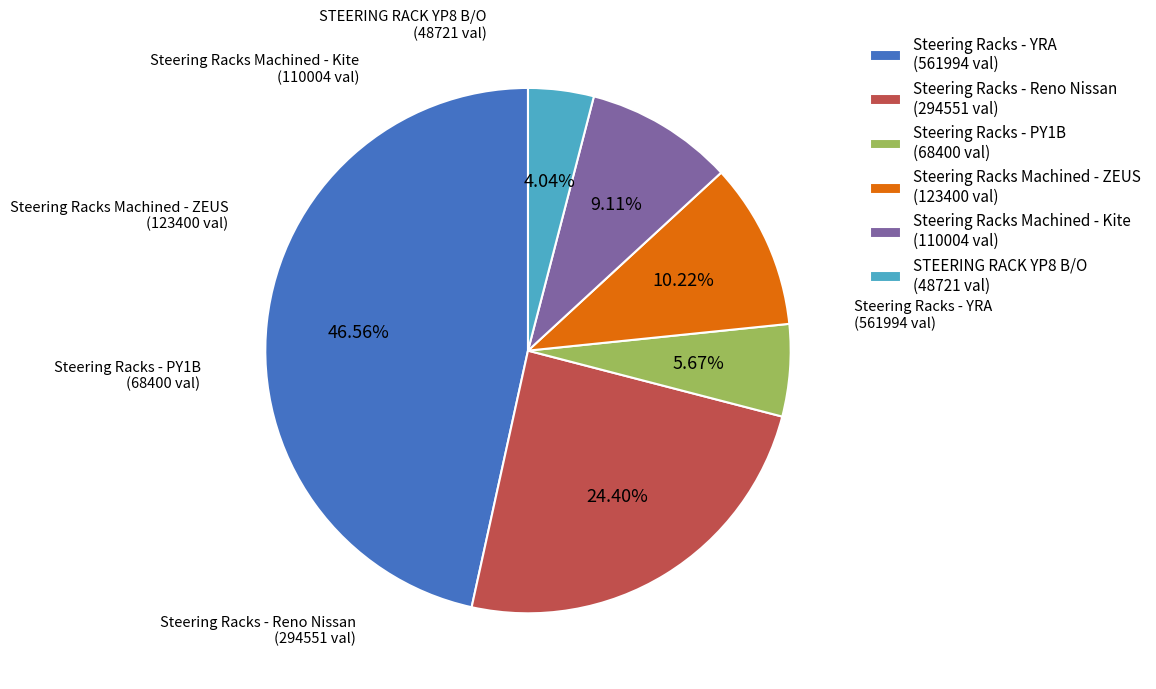

Is the sum of Steering Racks - YRA and Steering Racks - PY1B greater than half?

Yes